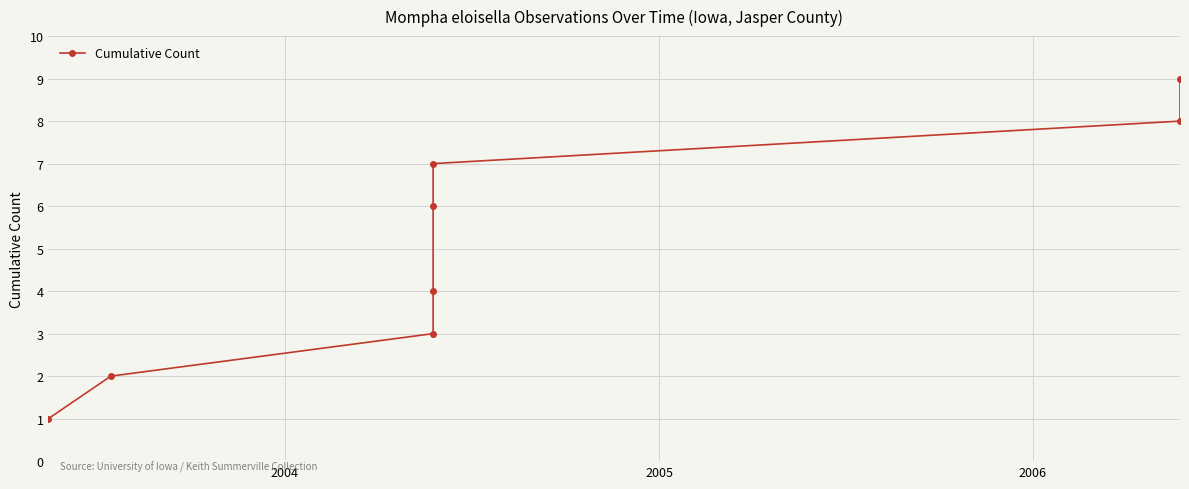

Does the chart display data point markers on the line(s)?

Yes